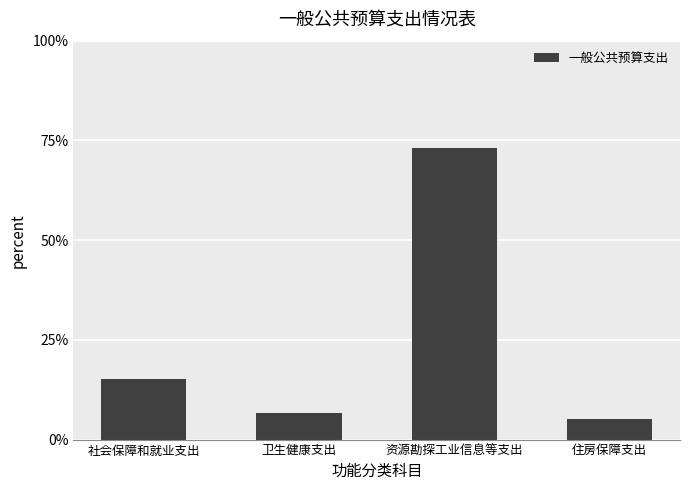

What is the greatest value displayed?

0.7